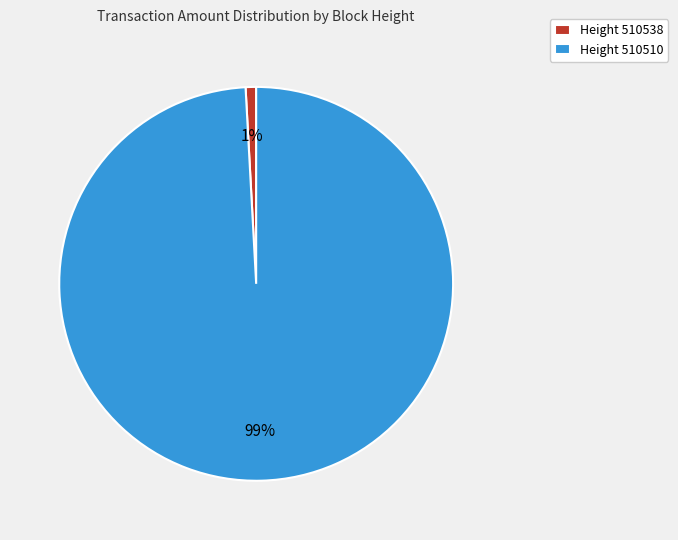

Which slice is the largest?

Height 510510